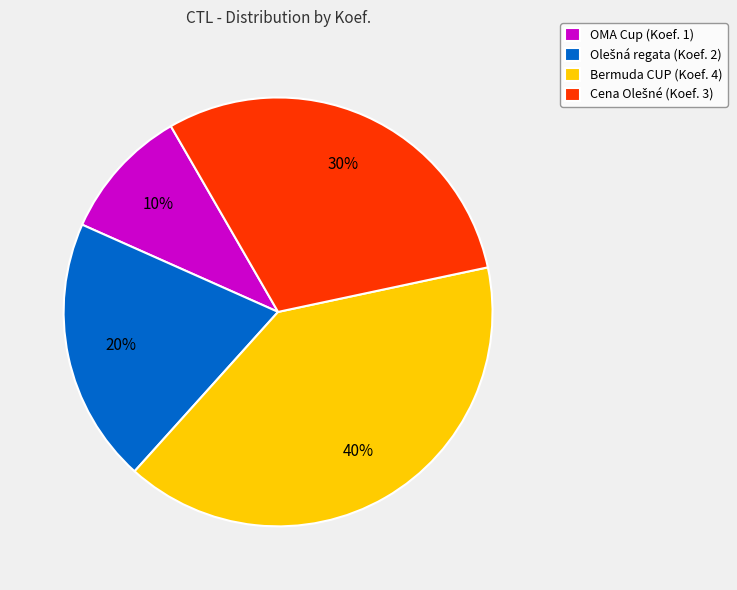

Does any single category account for the majority?

No